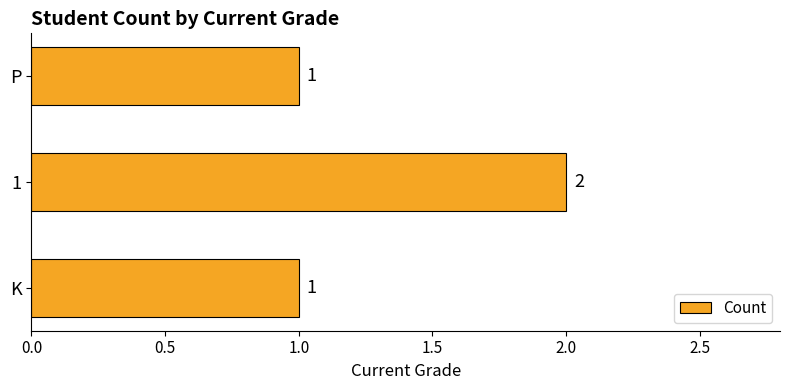

What is the sum of all values?

4